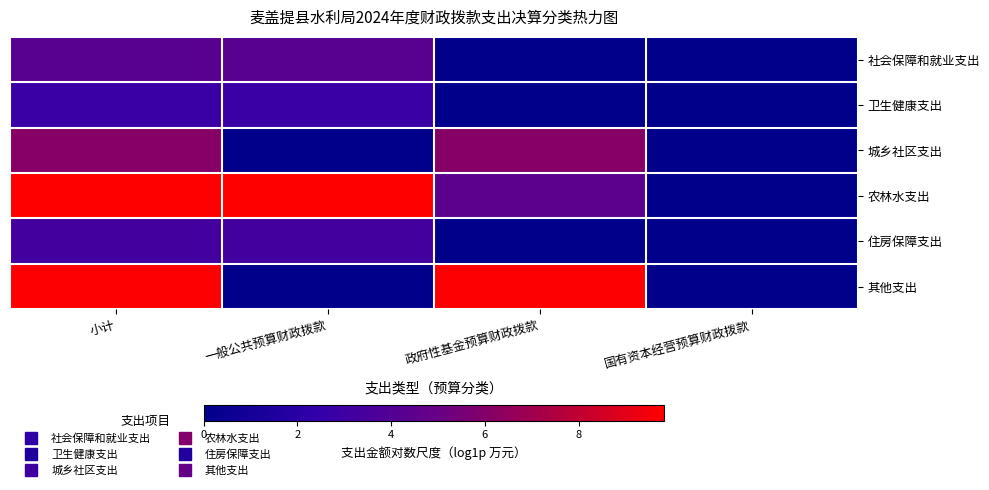

How many categories are shown in the chart?

4